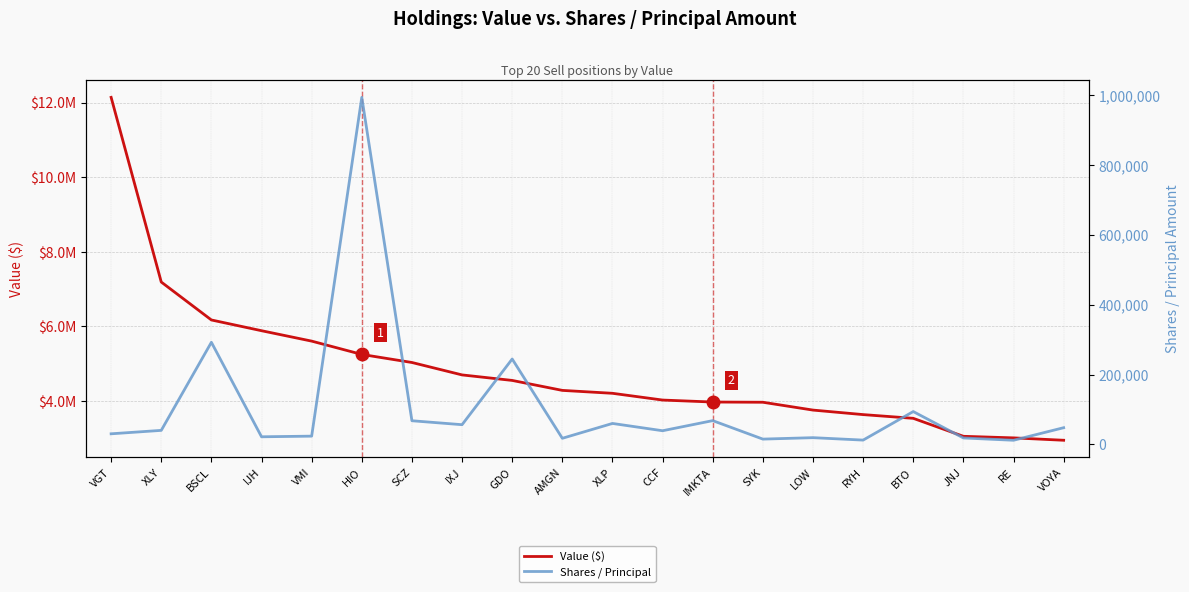

How many values in the Shares / Principal series exceed 40258?

9